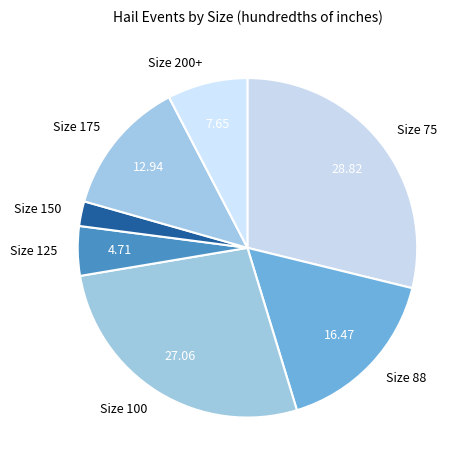

Do Size 150 and Size 88 together represent more than half of the pie?

No